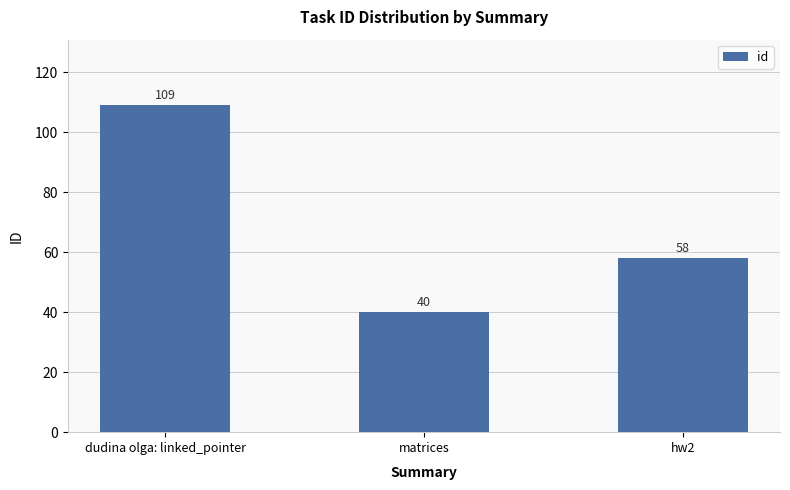

Which has a higher value, matrices or hw2?

hw2